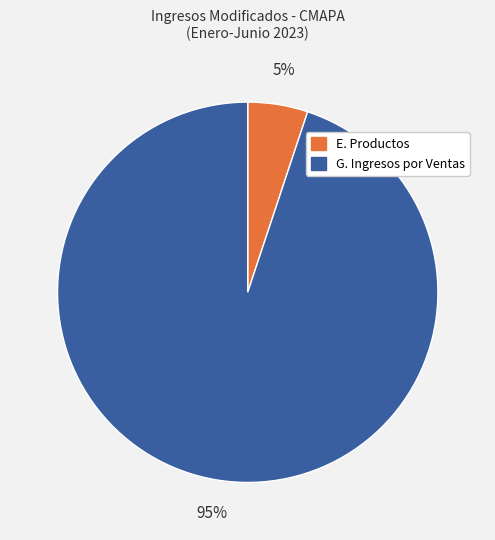

To the nearest percent, what is the average slice percentage?

50%